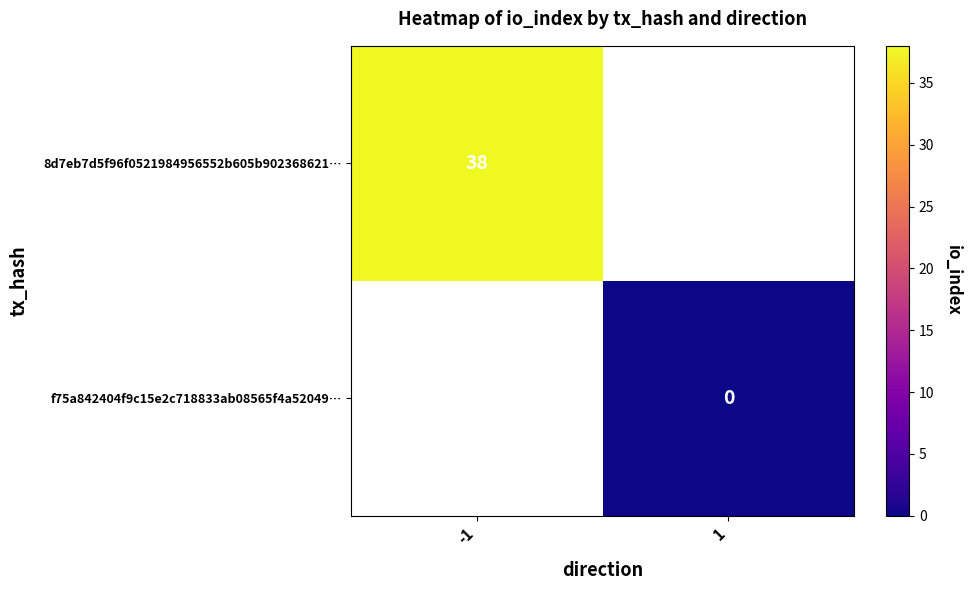

Which category has the highest value across all series?

-1